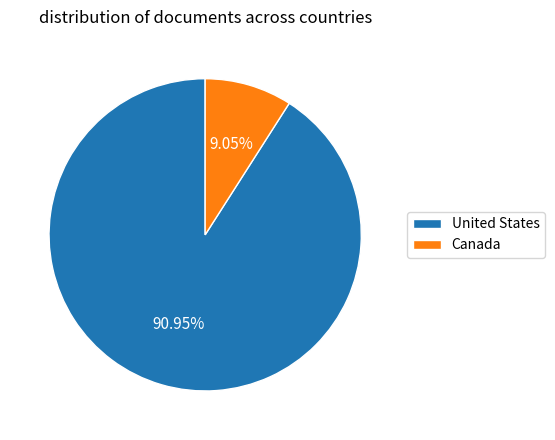

To the nearest percent, what portion does Canada represent?

9%